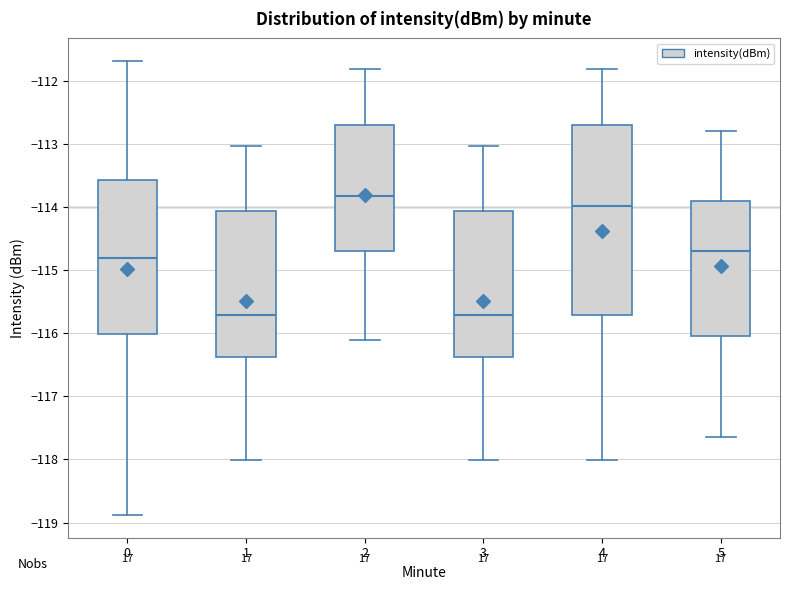

Which box's median line is the highest?

2